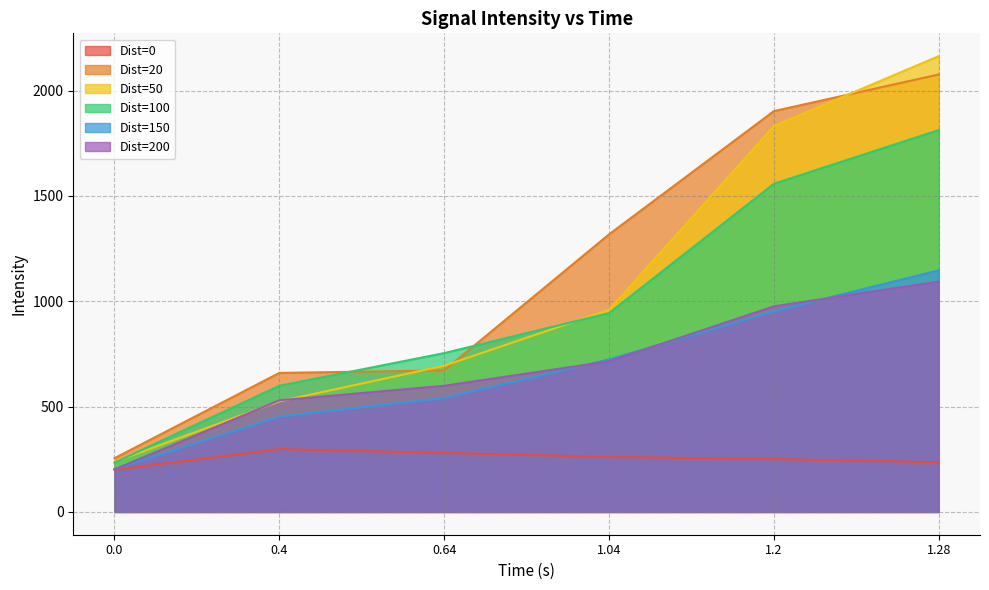

What is the highest value of the Dist=100 series?

1813